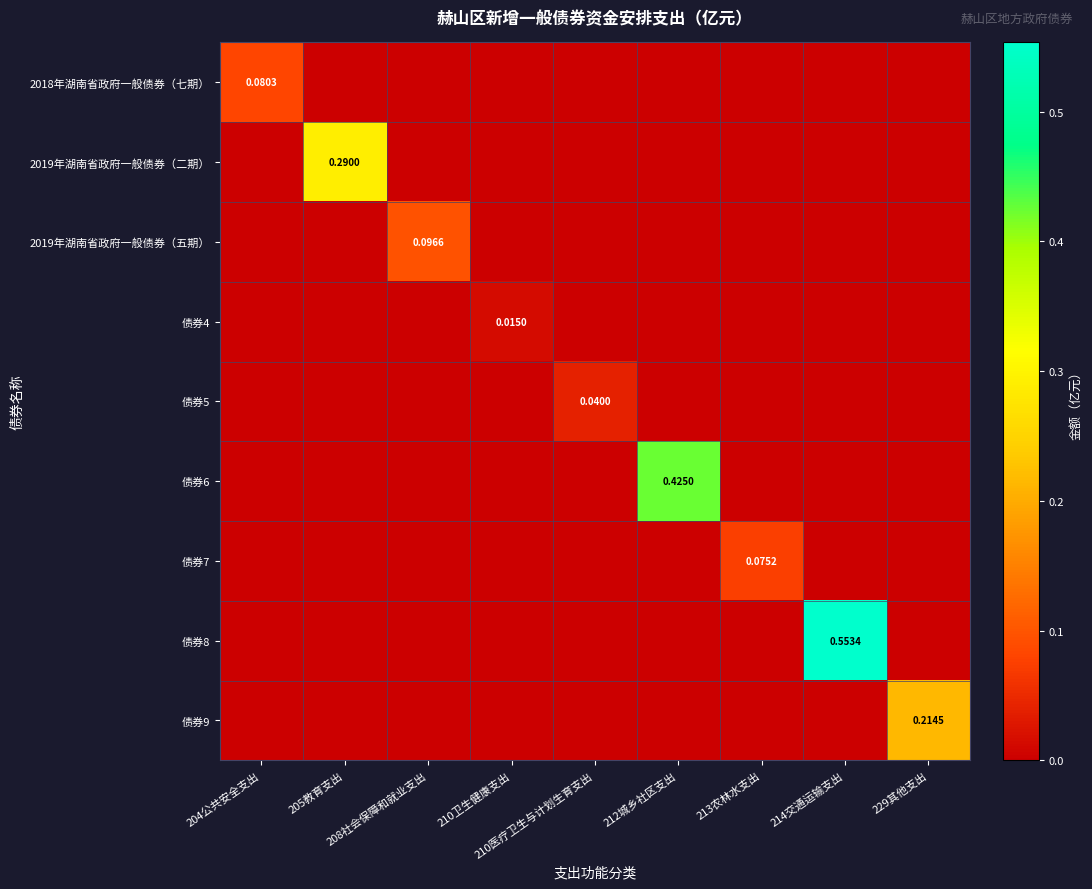

Which series has the largest total across all categories?

债券8